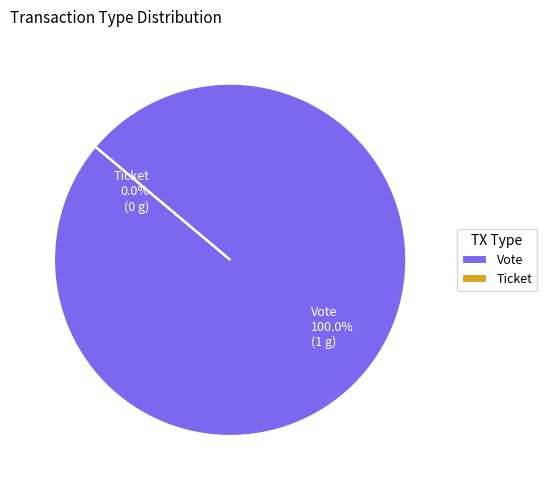

Is Ticket the majority of the pie?

No